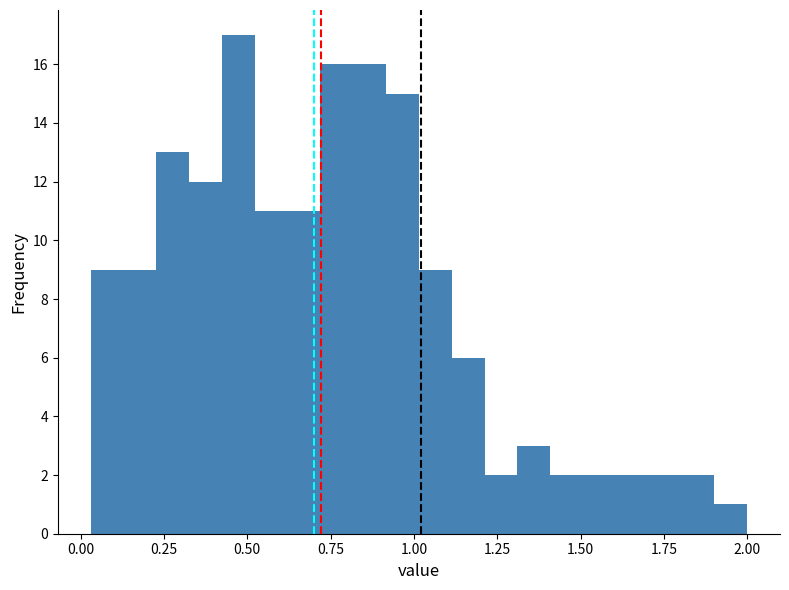

Around what value on the x-axis is the tallest bar? Give the approximate position of its centre, as read against the axis.

0.45